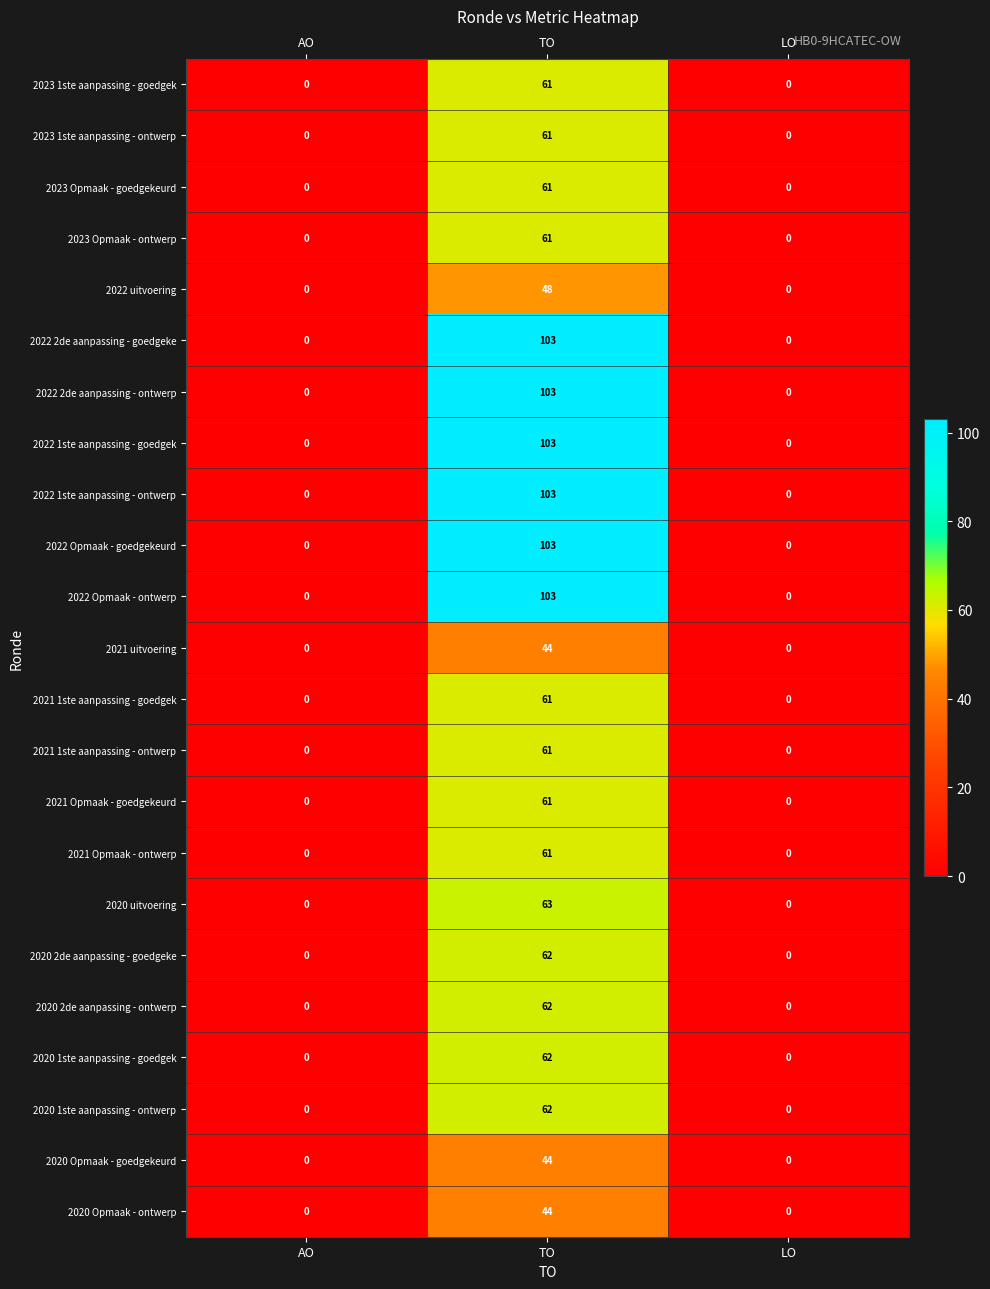

What is the sum of the 2023 Opmaak - ontwerp values at TO and AO?

61